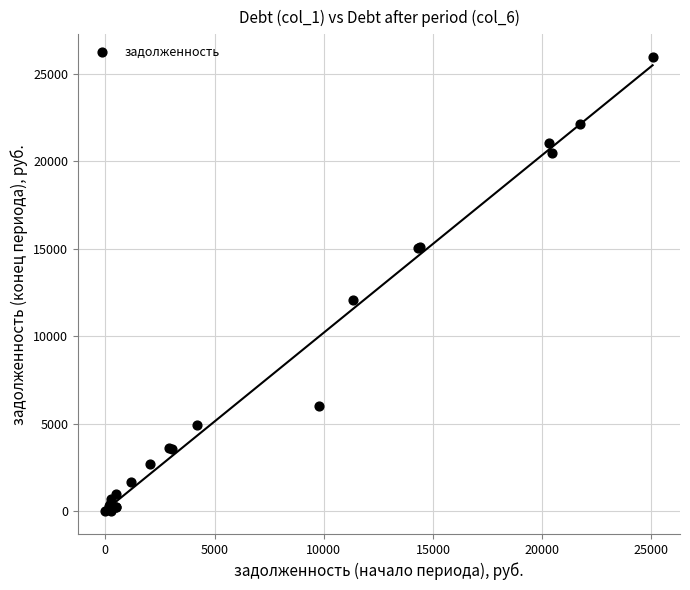

What Y value in the scatter plot is closest to 12971?

12069.4